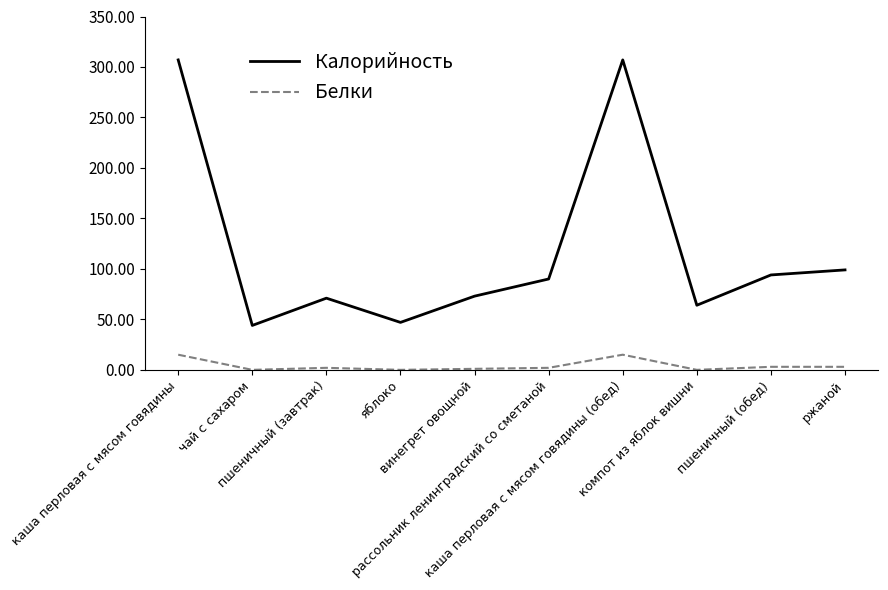

The Белки series shows 15 at каша перловая с мясом говядины (обед). True or false?

True